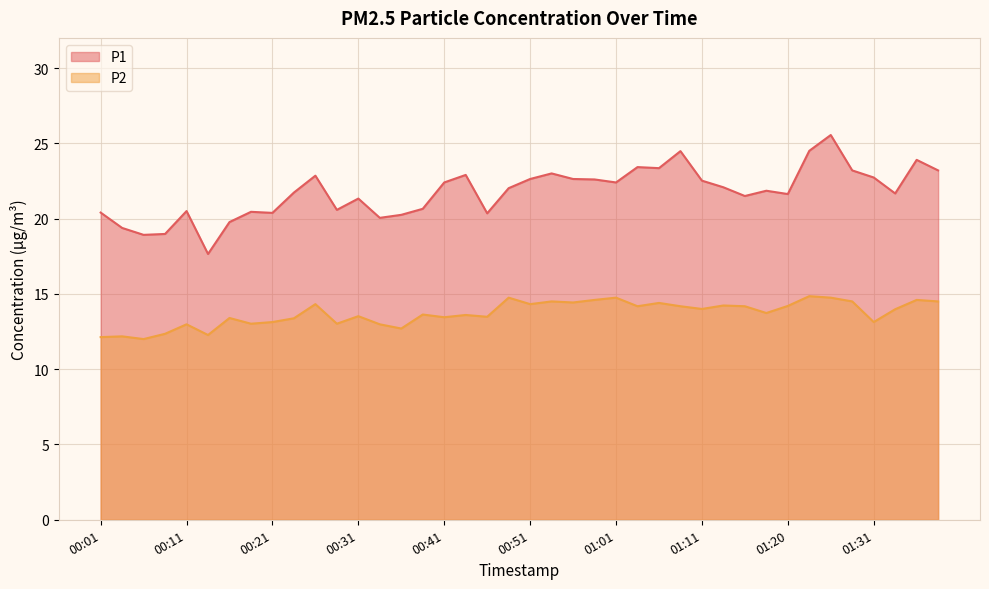

Is it true that P2 equals 8.2 at 01:16?

False